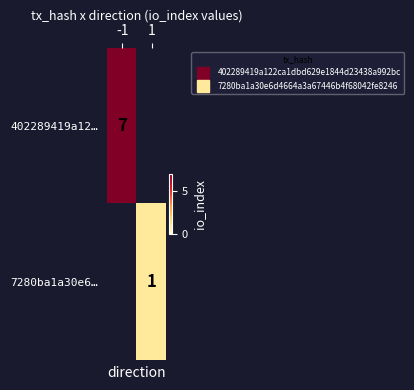

Which category has the highest value in the 402289419a12… series?

-1